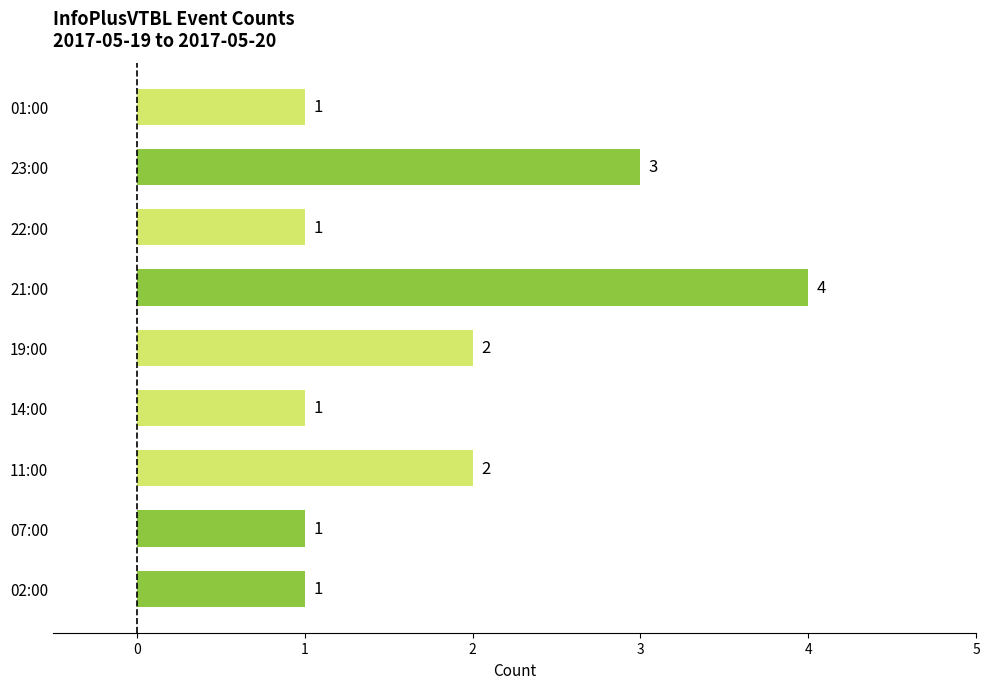

What is the sum of the values at 01:00 and 19:00?

3